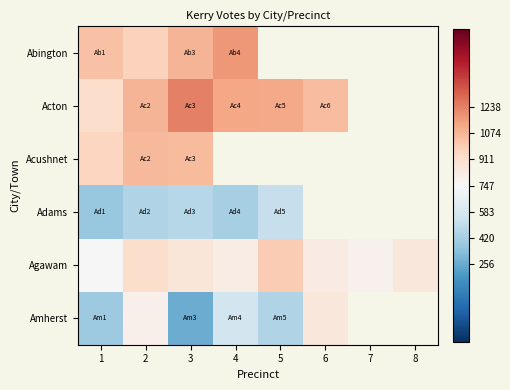

The Acton series shows 1084.0 at 2. True or false?

True